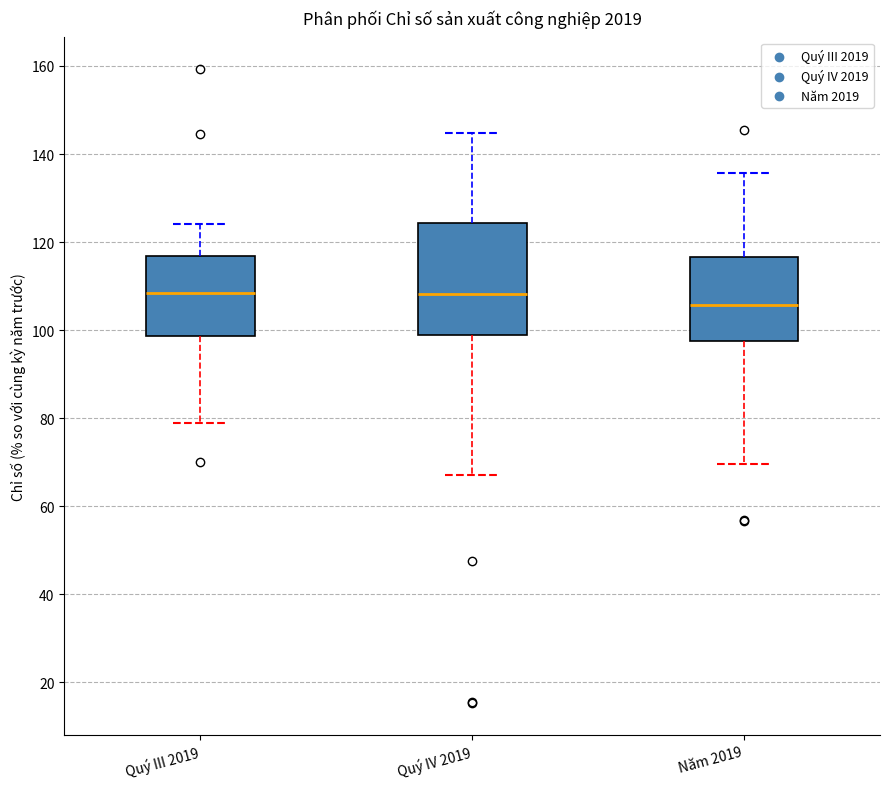

Reading left to right, read every box against the y-axis: the position of its median line, the range the box covers, and the ends of its whiskers. The values are not printed on the chart, so give them approximately, as read against the axis.

Quý III 2019: median 108, box 98 to 116, whiskers 78 to 124
Quý IV 2019: median 108, box 100 to 124, whiskers 68 to 144
Năm 2019: median 106, box 98 to 116, whiskers 70 to 136